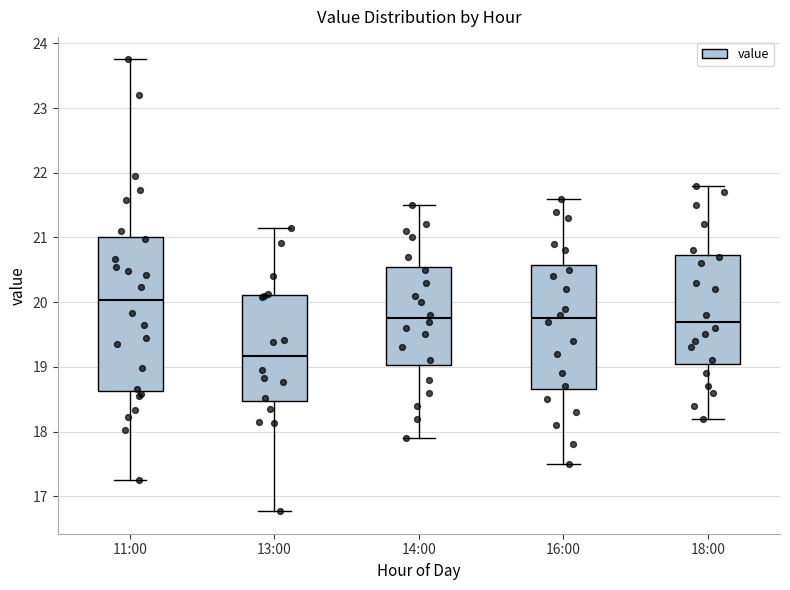

Reading left to right, read every box against the y-axis: the position of its median line, the range the box covers, and the ends of its whiskers. The values are not printed on the chart, so give them approximately, as read against the axis.

11:00: median 20.0, box 18.6 to 21.0, whiskers 17.3 to 23.8
13:00: median 19.2, box 18.5 to 20.1, whiskers 16.8 to 21.2
14:00: median 19.8, box 19.0 to 20.6, whiskers 17.9 to 21.5
16:00: median 19.8, box 18.7 to 20.6, whiskers 17.5 to 21.6
18:00: median 19.7, box 19.1 to 20.7, whiskers 18.2 to 21.8